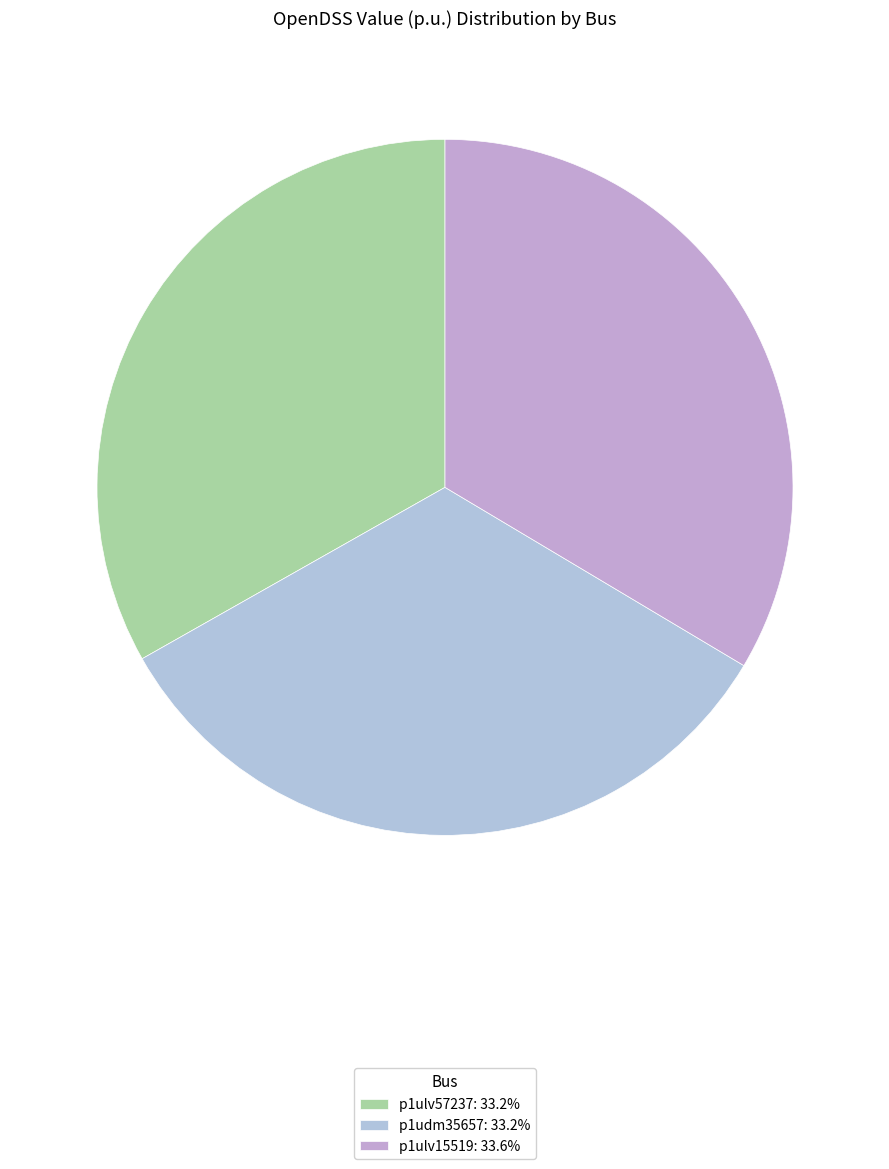

What is the largest slice in the pie chart?

p1ulv15519